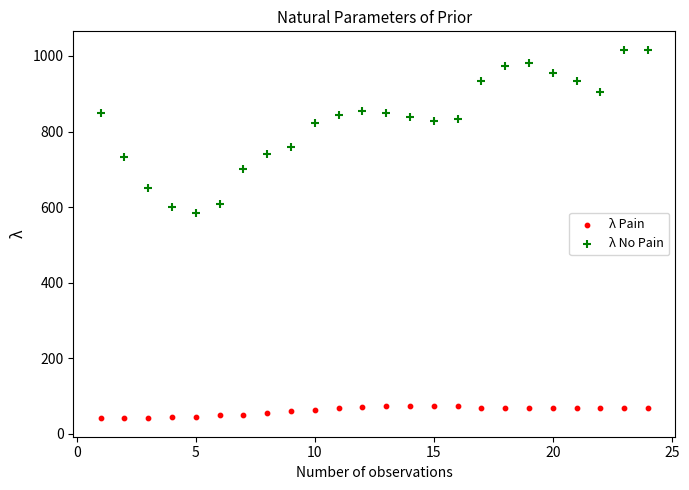

What are all the series names shown in the legend?

λ Pain, λ No Pain